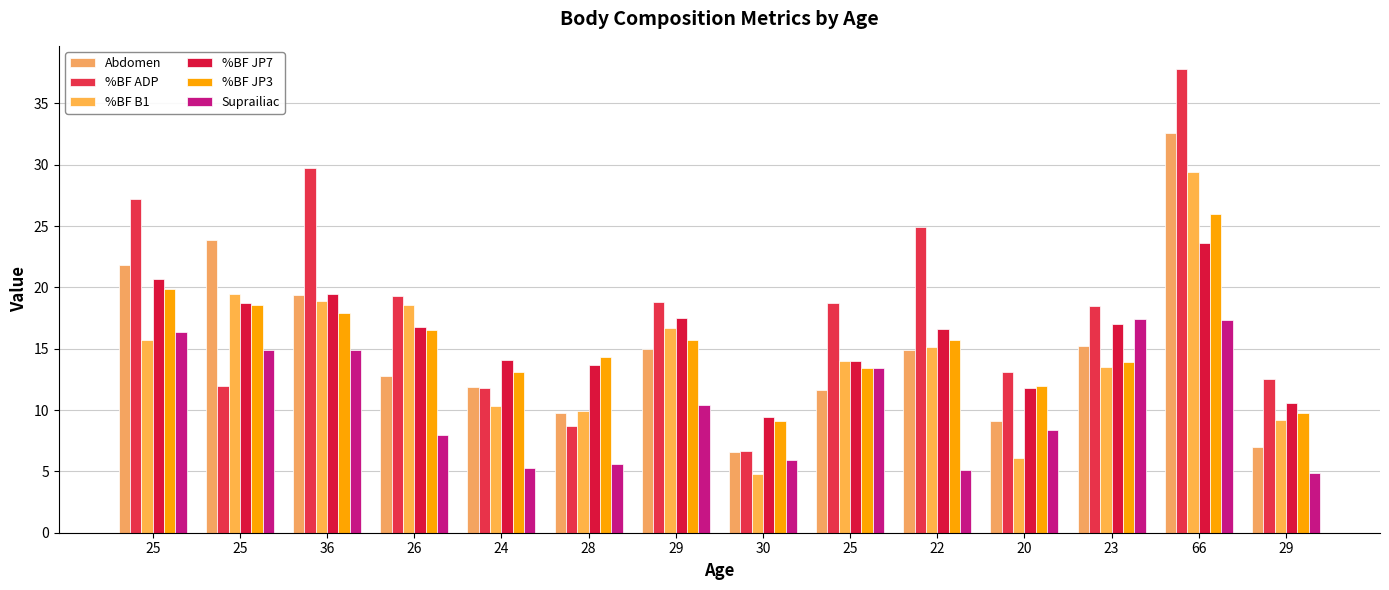

Between 30 and 22, which series saw the biggest shift?

%BF ADP